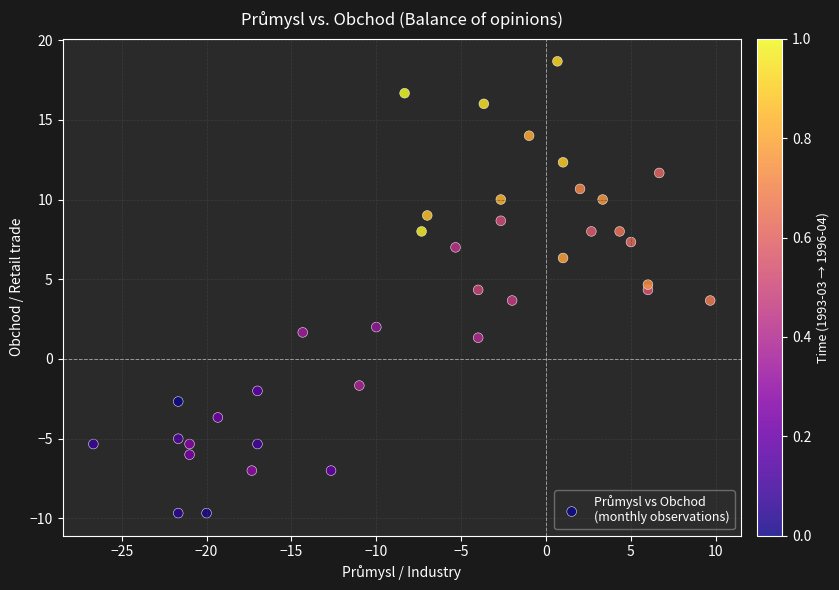

What is the range of Y values (max minus min)?

28.3